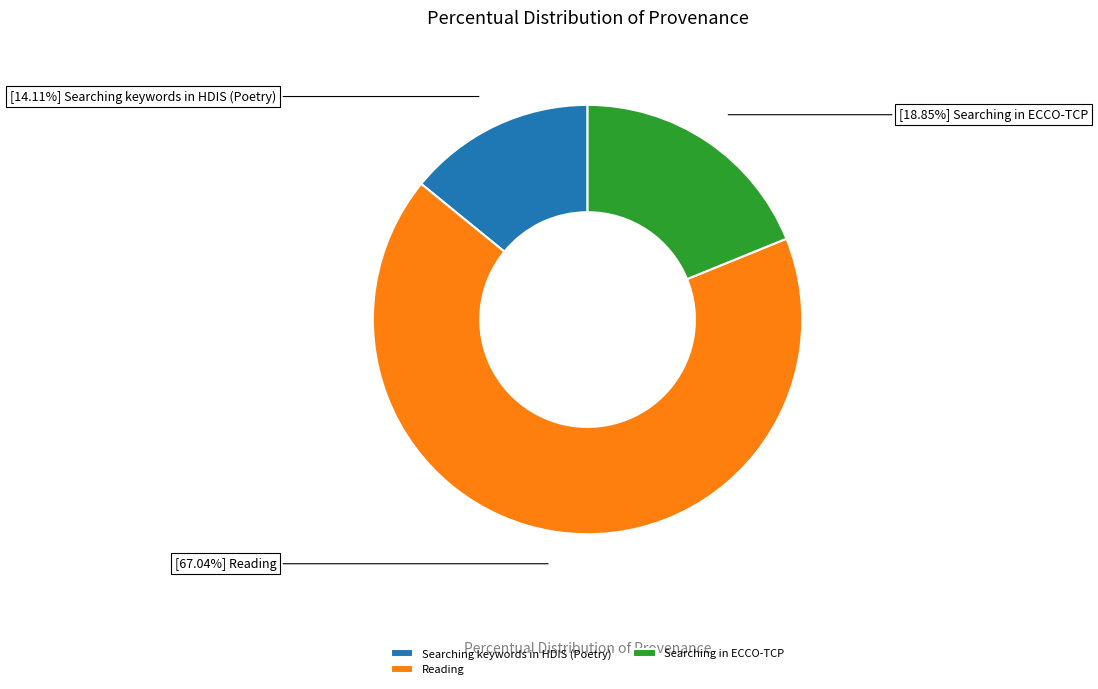

Count the number of slices in the pie.

3